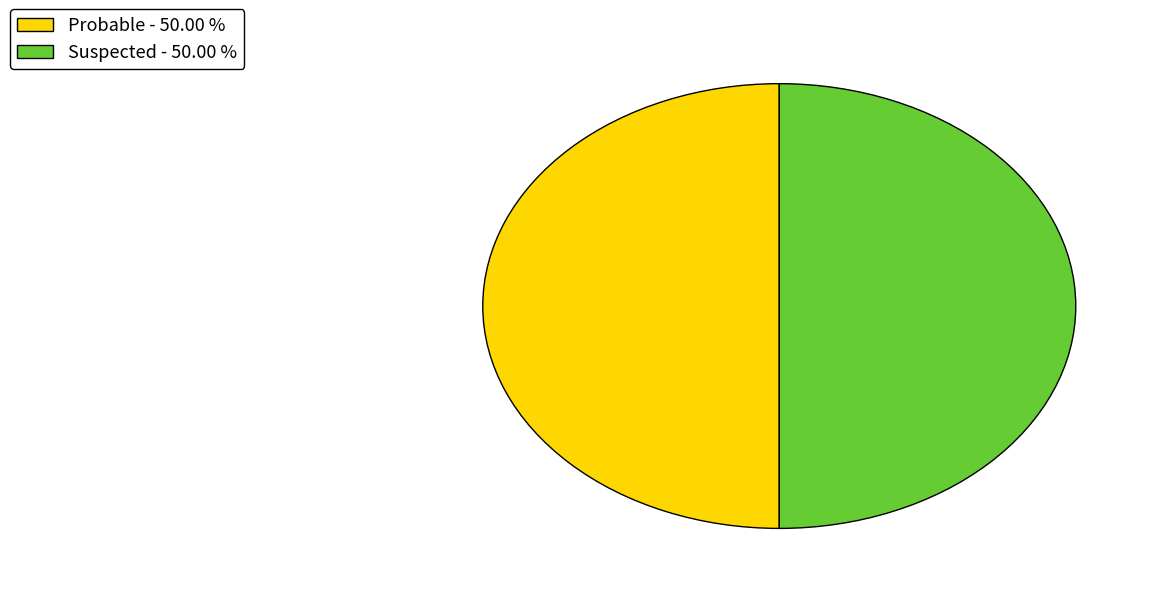

Combined, do Suspected - 50.00 % and Probable - 50.00 % account for over 50%?

Yes